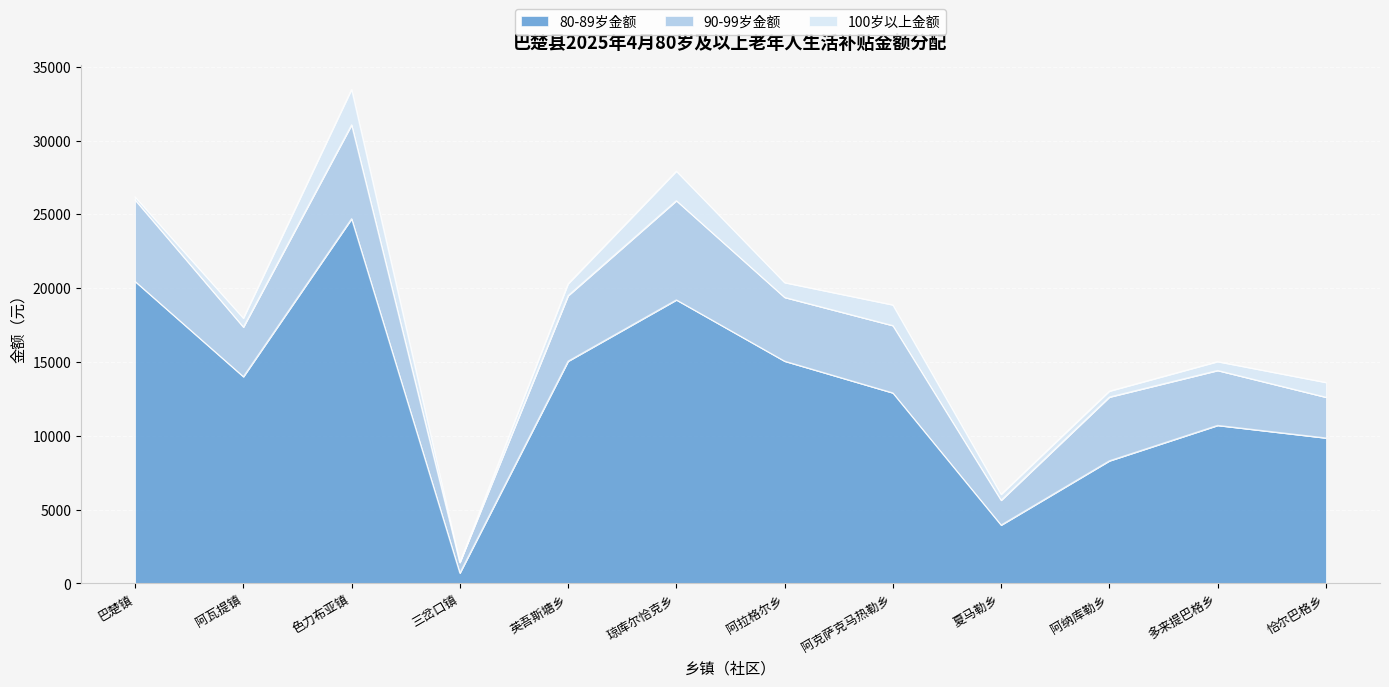

What is the difference between the maximum and minimum values in the 100岁以上金额 series?

2400